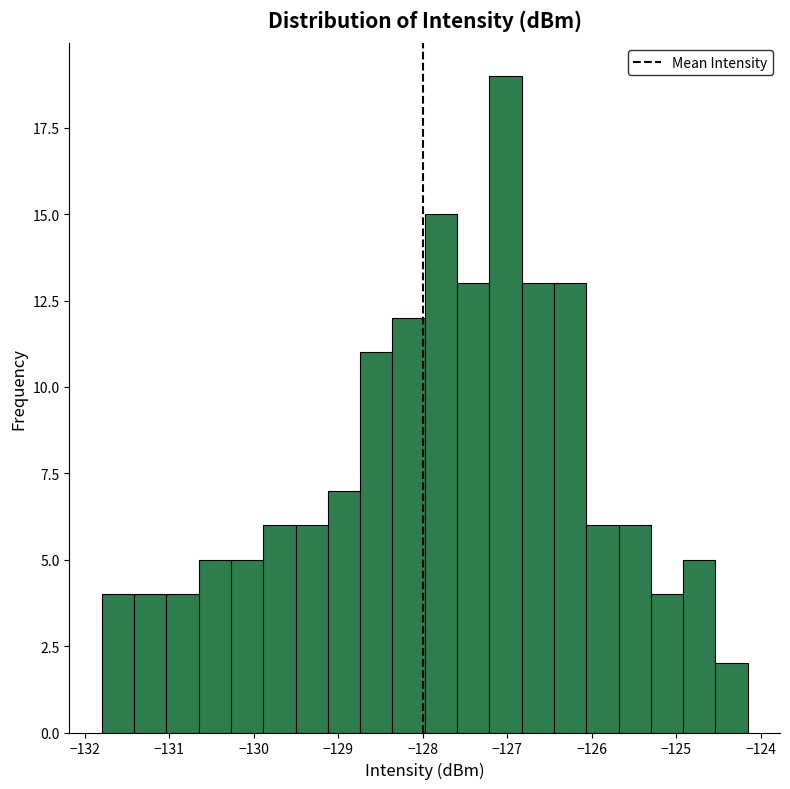

Around what value on the x-axis is the tallest bar? Give the approximate position of its centre, as read against the axis.

-127.0